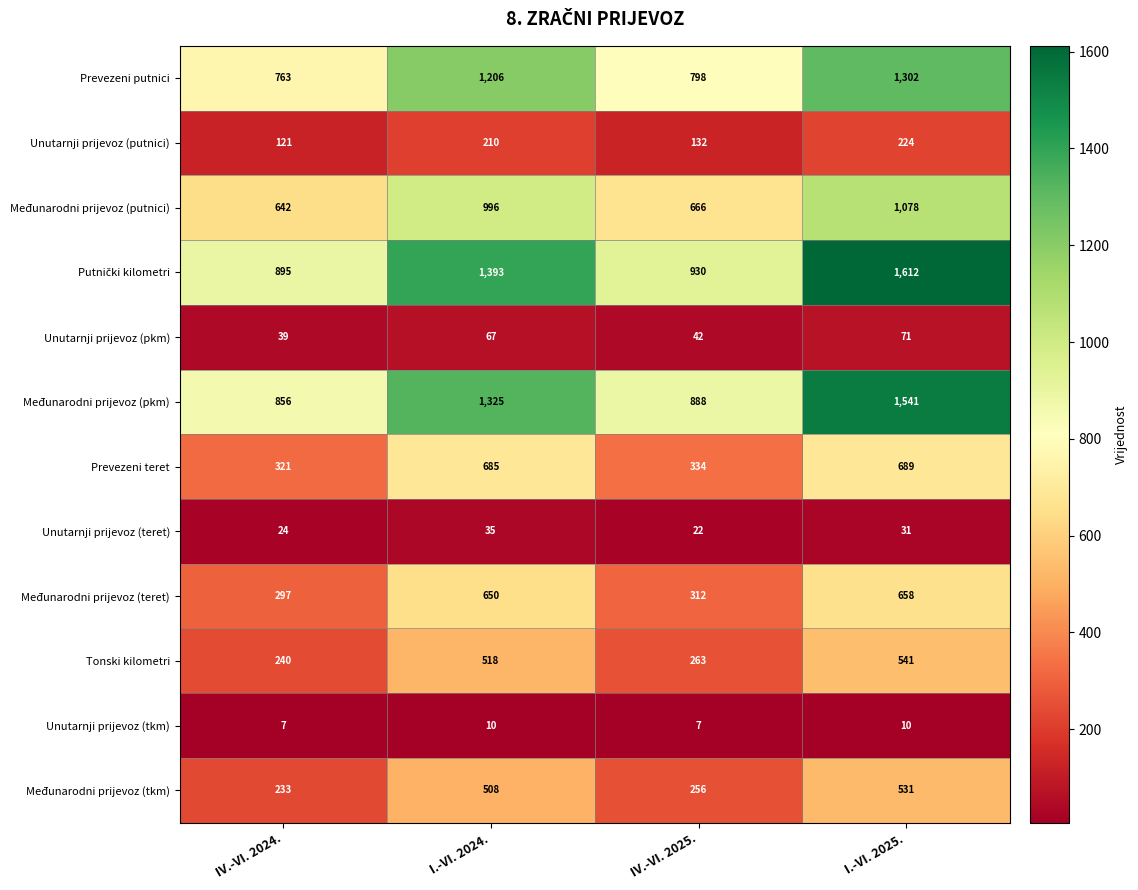

True or false: Tonski kilometri has a value of 541 at I.-VI. 2025..

True